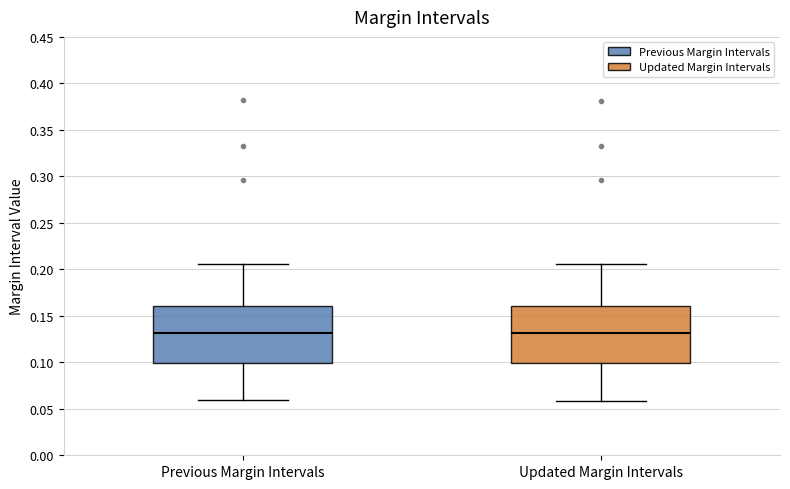

Reading left to right, transcribe this box plot: for each box, give where its median line is, the range the box spans, and where its two whiskers end, as read against the y-axis. The values are not printed on the chart, so give them approximately, as read against the axis.

Previous Margin Intervals: median 0.130, box 0.100 to 0.160, whiskers 0.060 to 0.205
Updated Margin Intervals: median 0.130, box 0.100 to 0.160, whiskers 0.060 to 0.205